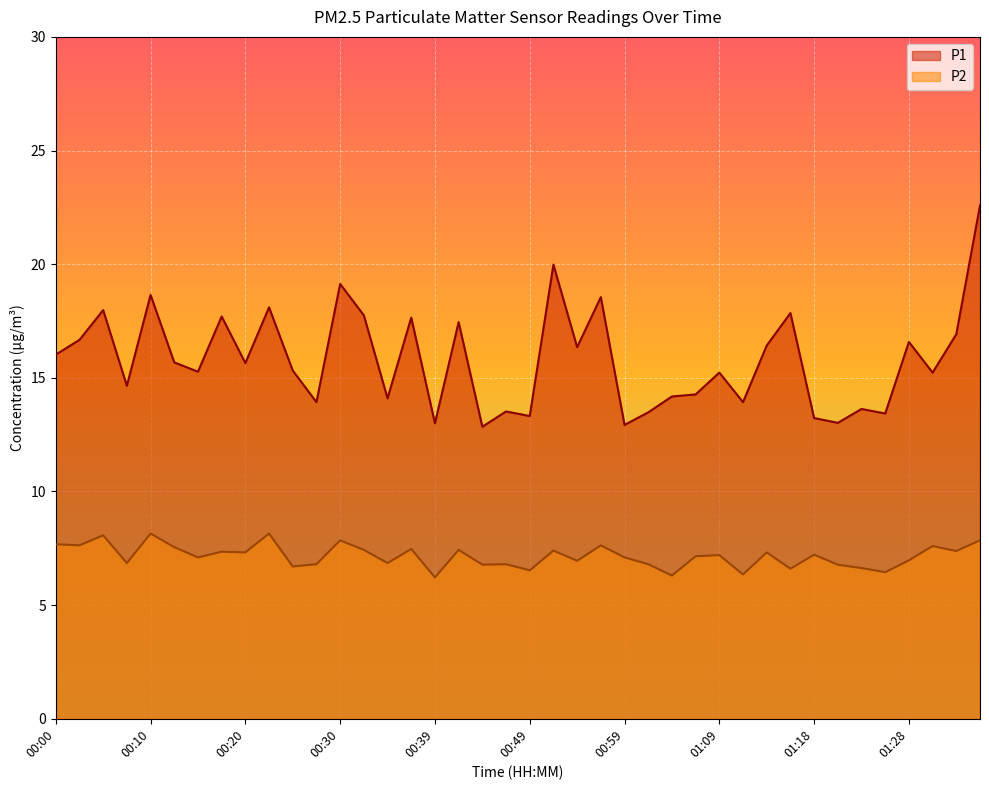

True or false: P2 and P1 intersect in this chart.

False